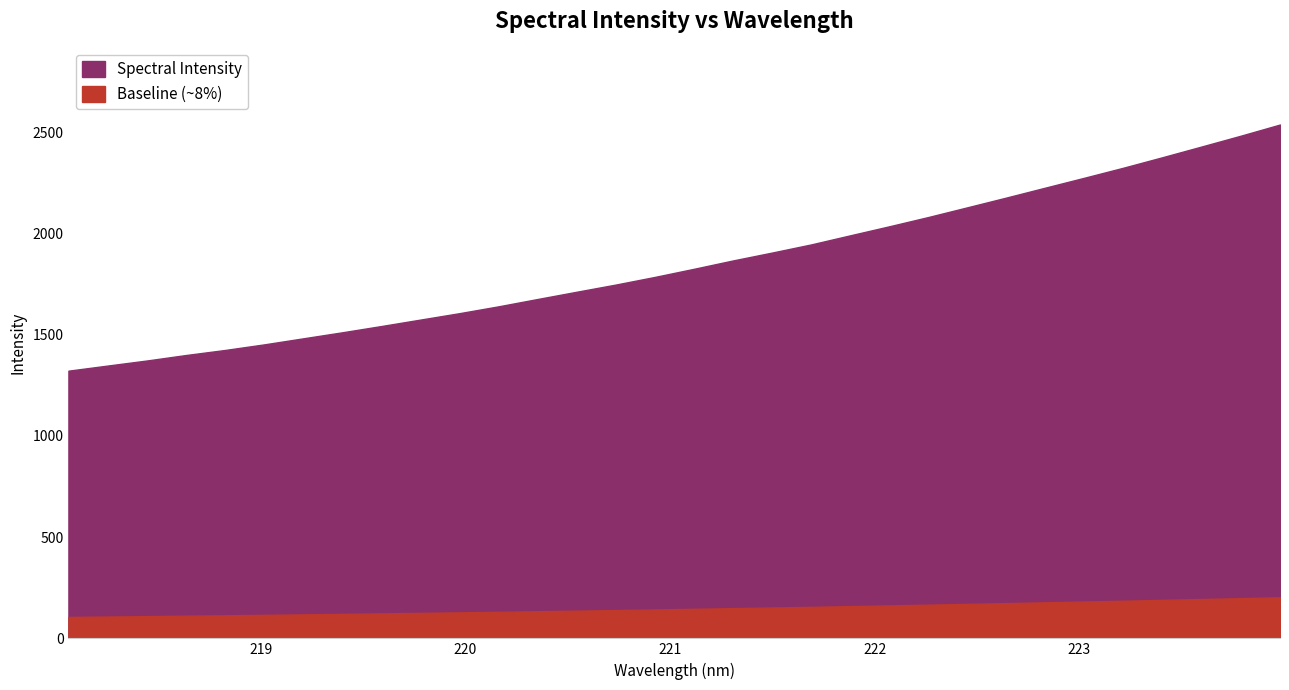

How many series are shown in this chart?

1